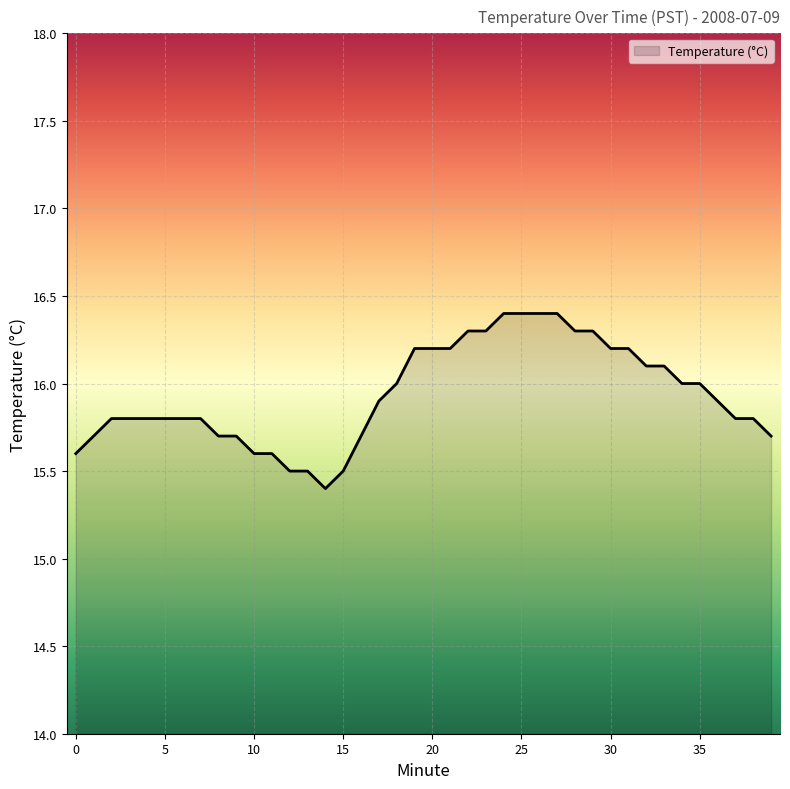

Reading left to right, list all the values displayed in this chart.

15.6	15.7	15.8	15.8	15.8	15.8	15.8	15.8	15.7	15.7	15.6	15.6	15.5	15.5	15.4	15.5	15.7	15.9	16.0	16.2	16.2	16.2	16.3	16.3	16.4	16.4	16.4	16.4	16.3	16.3	16.2	16.2	16.1	16.1	16.0	16.0	15.9	15.8	15.8	15.7